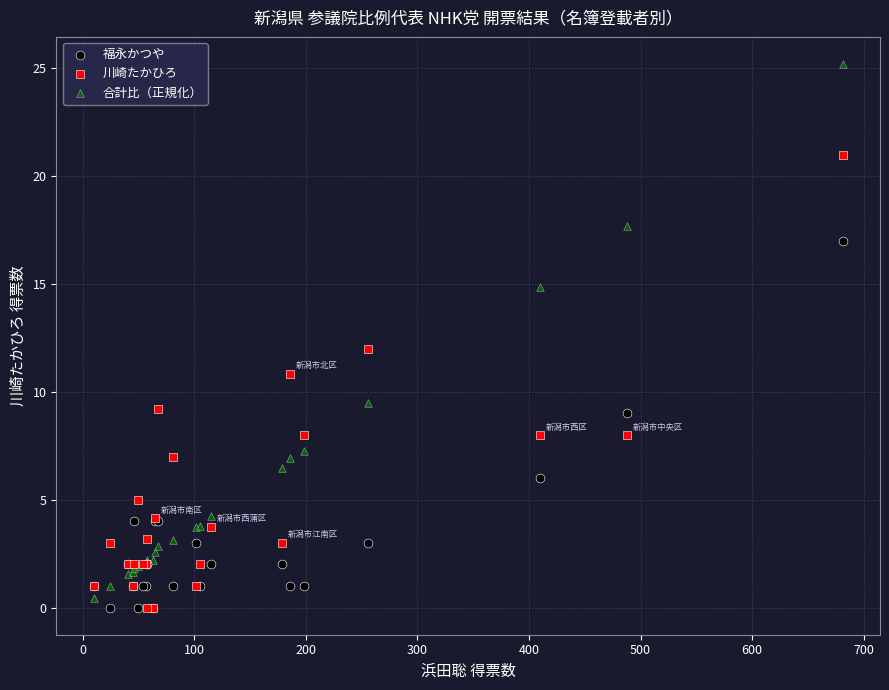

What are all the series names shown in the legend?

福永かつや, 川崎たかひろ, 合計比（正規化）